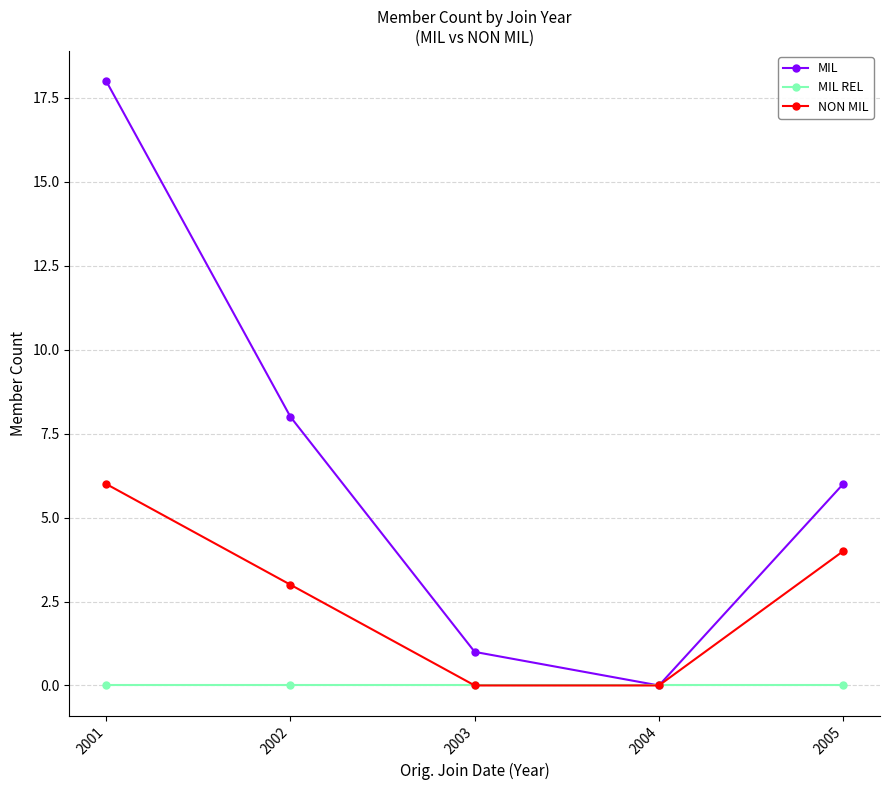

How many interior local valleys does the MIL series have?

1